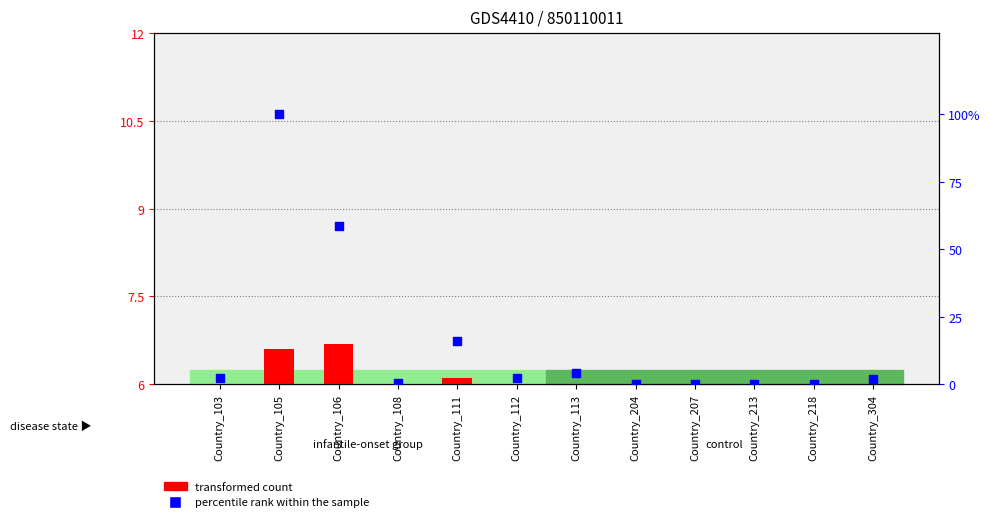

Which series has the largest total across all categories?

percentile rank within the sample